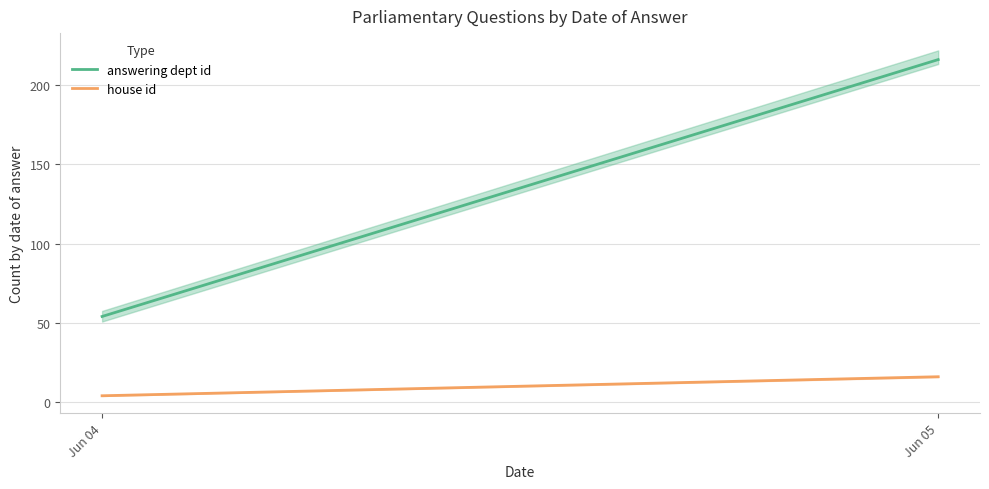

True or false: house id has a value of 4 at Jun 04.

True